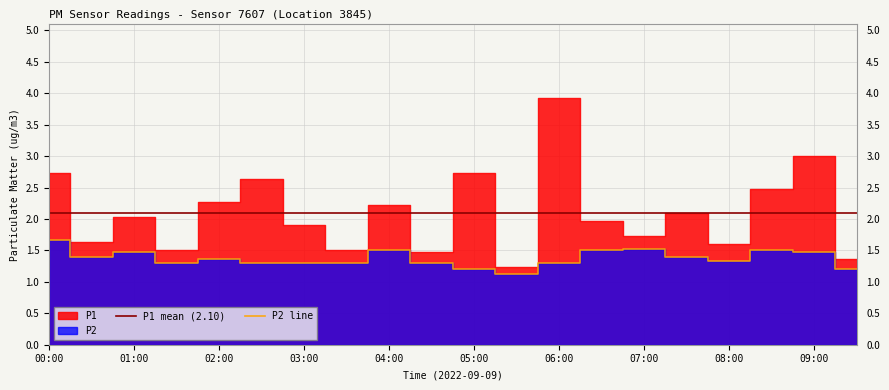

Reading right to left, list all the values displayed in this chart.

09:30=1.2	09:00=1.5	08:30=1.5	08:00=1.3	07:30=1.4	07:00=1.5	06:30=1.5	06:00=1.3	05:30=1.1	05:00=1.2	04:30=1.3	04:00=1.5	03:30=1.3	03:00=1.3	02:30=1.3	02:00=1.4	01:30=1.3	01:00=1.5	00:30=1.4	00:00=1.7